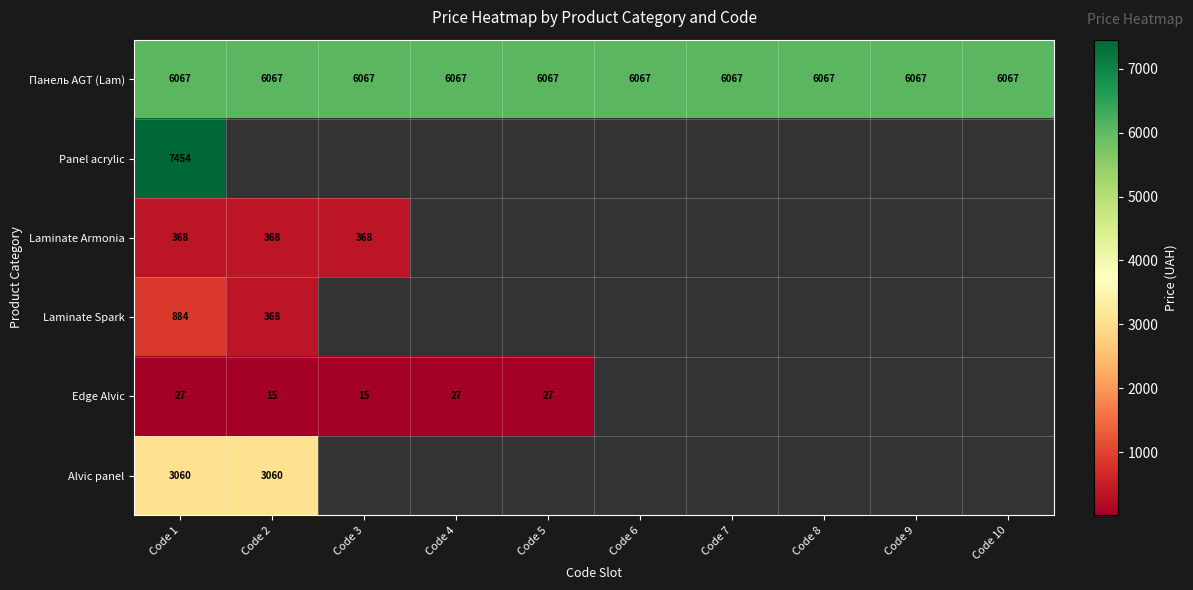

Count the number of data series in this chart.

6